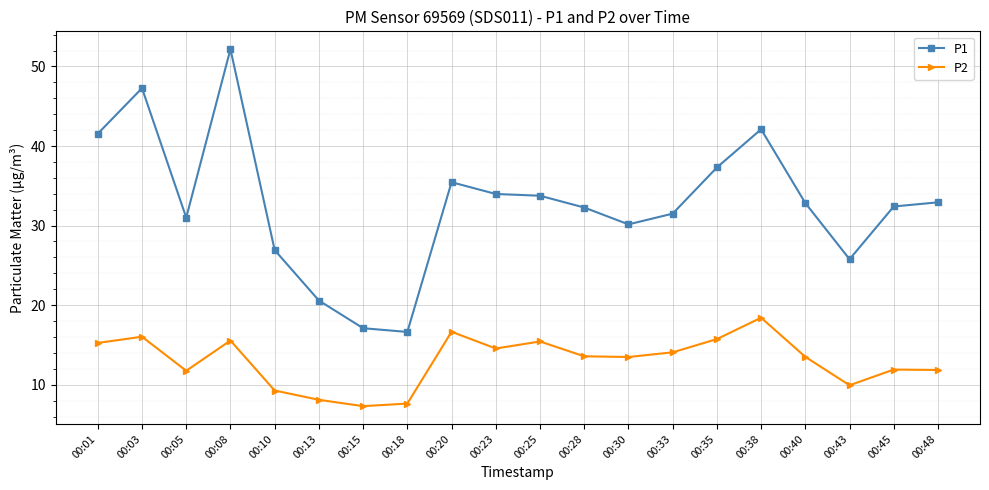

What is the total value across all series at 00:48?

44.8